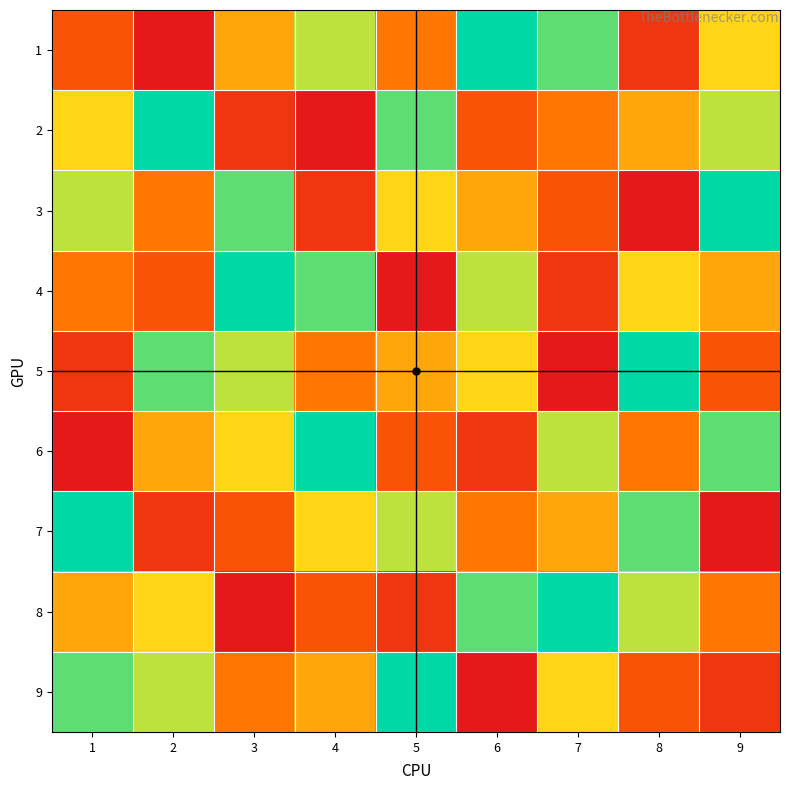

Between 8 and 7, which is larger?

7